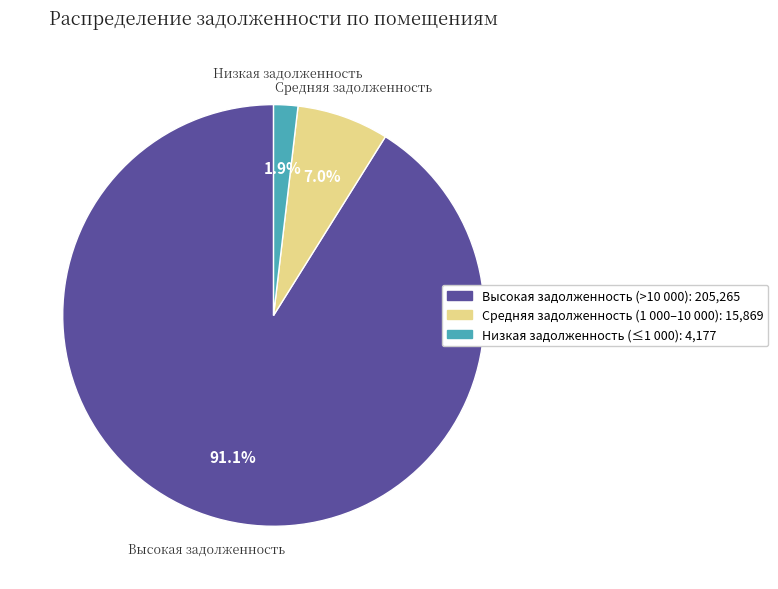

To the nearest percent, what is the difference between the largest and smallest slice percentages?

89%